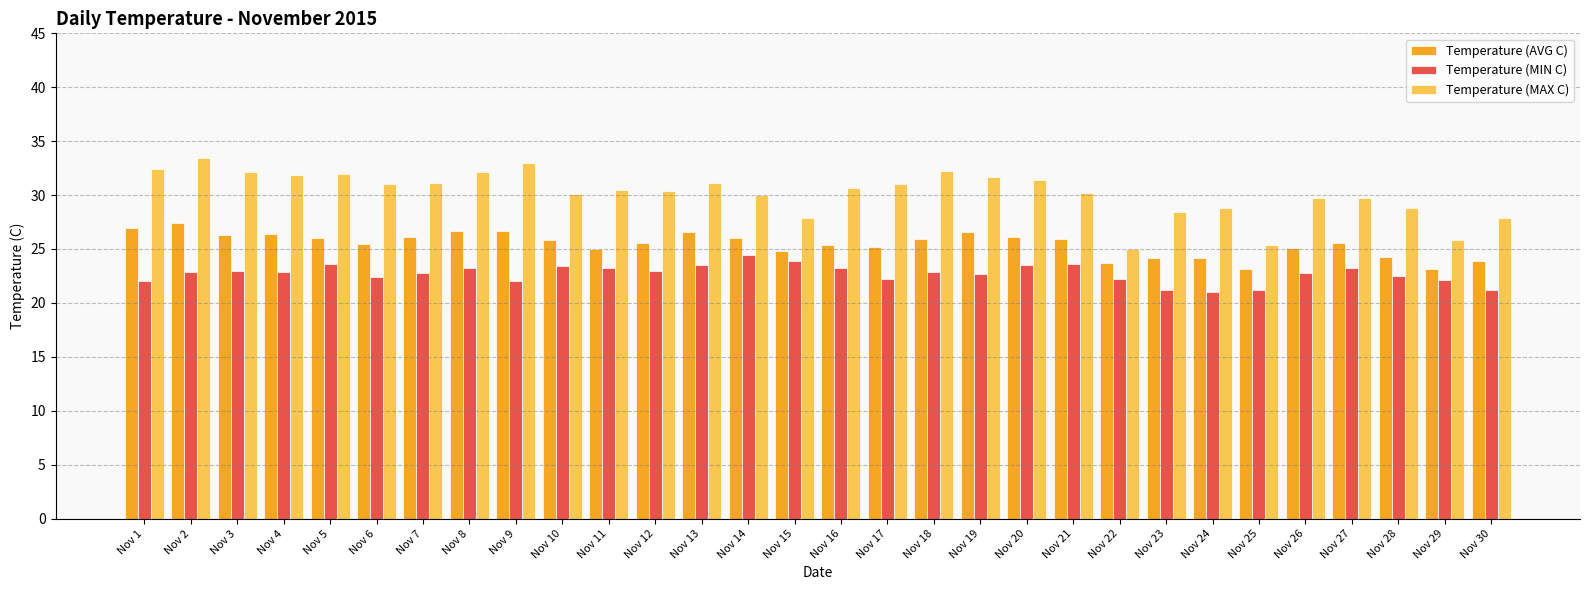

Is it true that Temperature (MAX C) equals 28.8 at Nov 28?

True